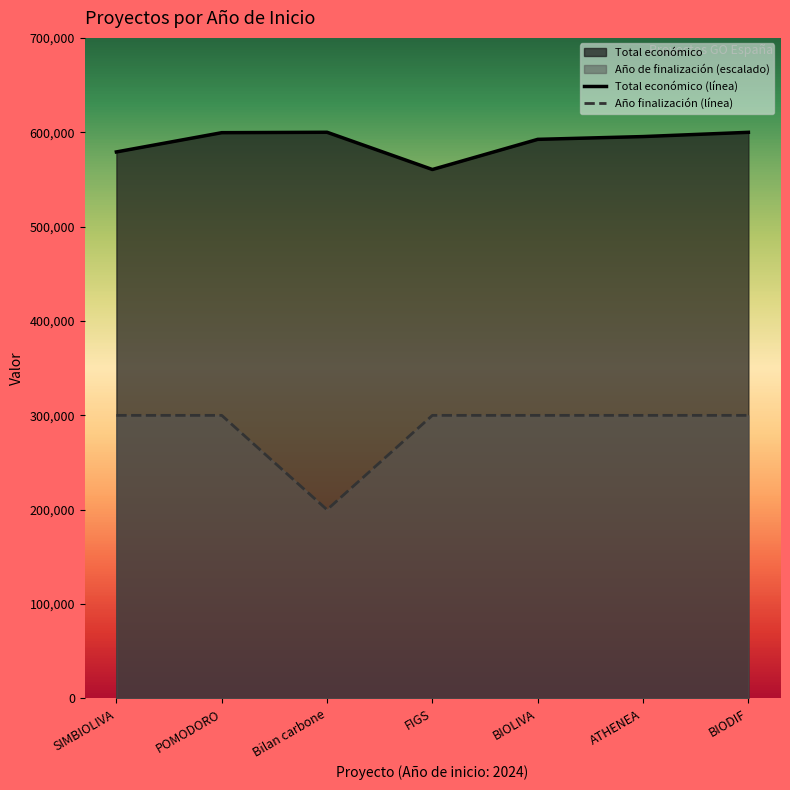

At which category is the sum across all series the highest?

BIODIF